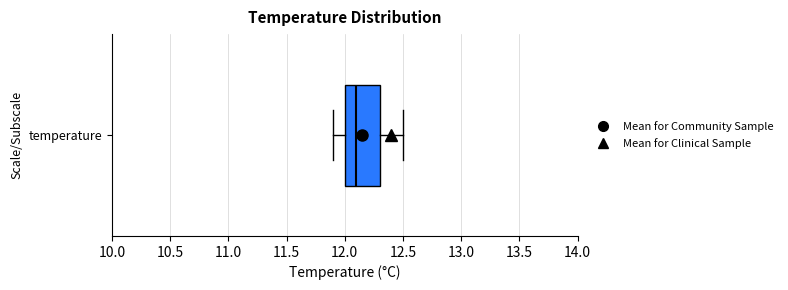

Transcribe this box plot: give where the median line is, the range the box spans, and where the two whiskers end, as read against the x-axis. The values are not printed on the chart, so give them approximately, as read against the axis.

median 12.1, box 12.0 to 12.3, whiskers 11.9 to 12.5